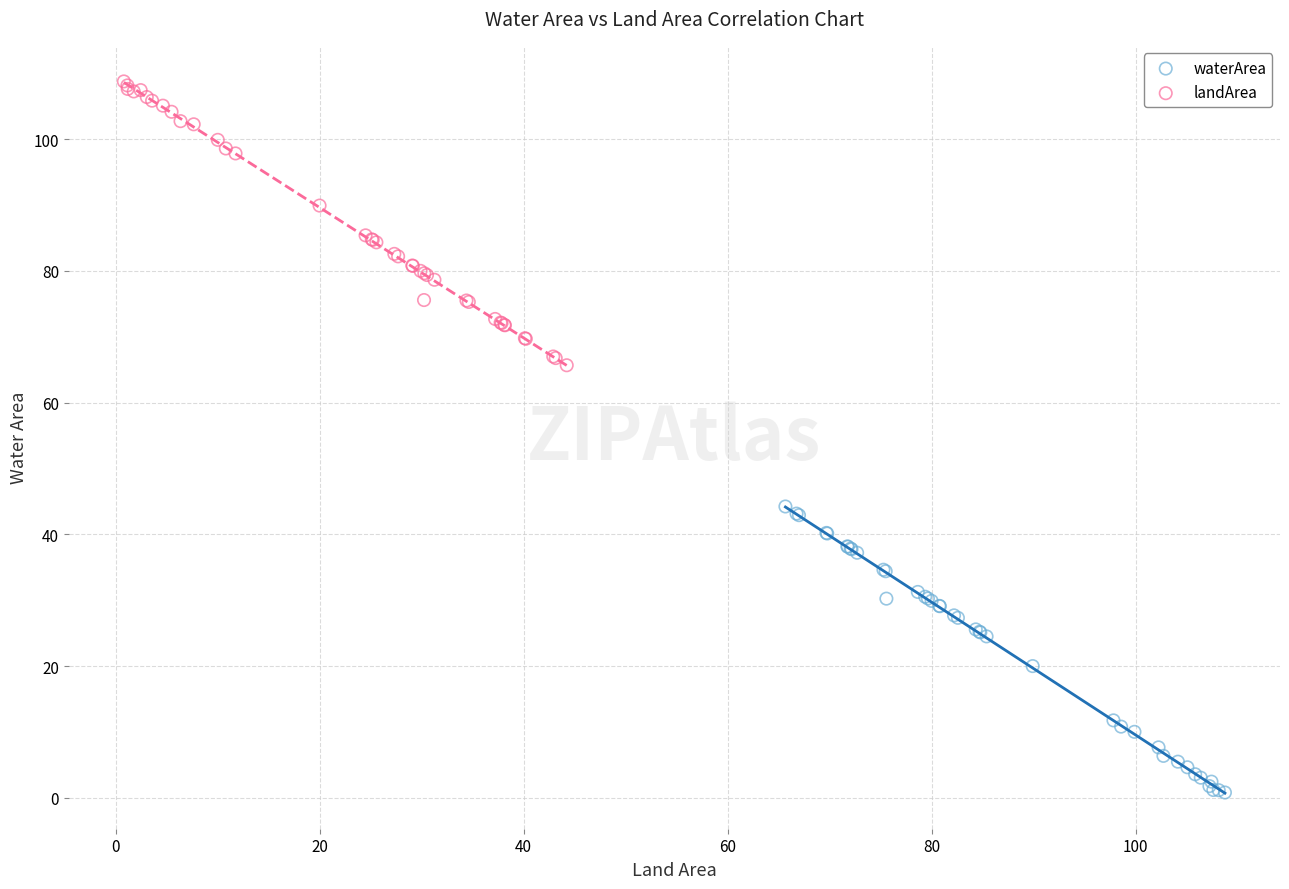

Which series reaches the maximum Y coordinate?

landArea